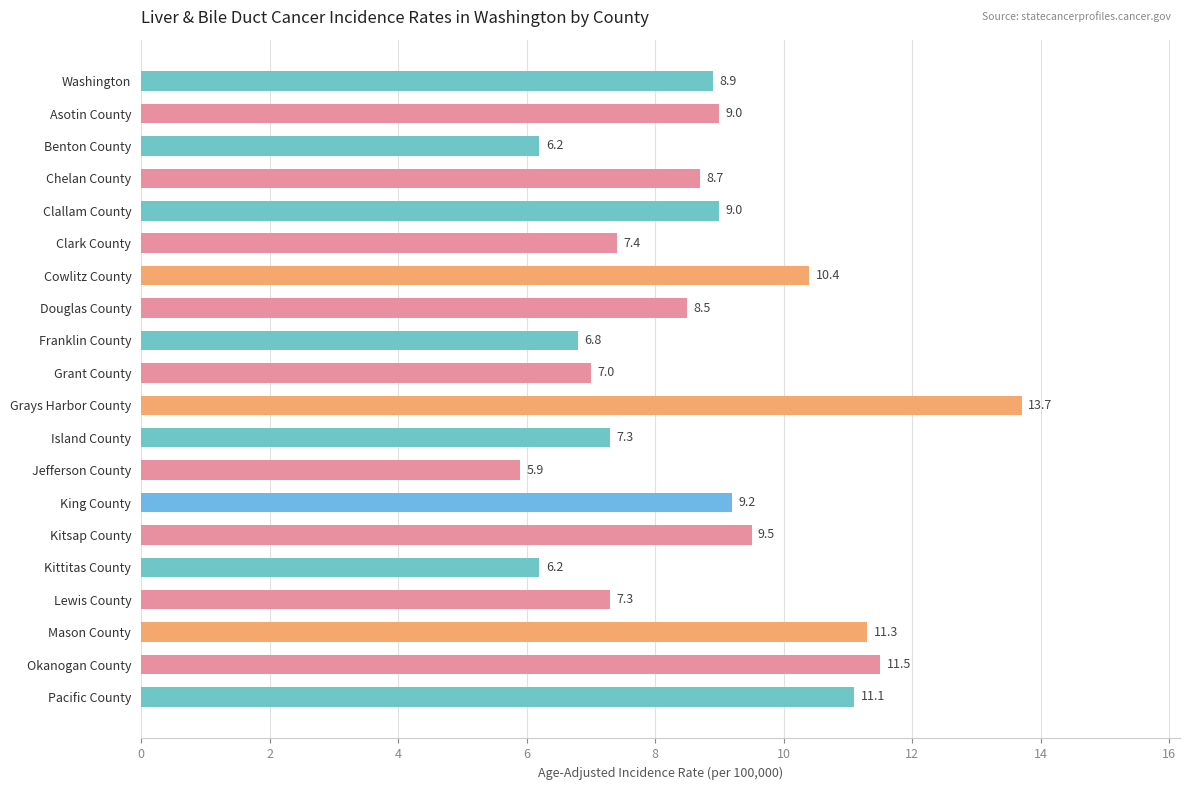

The value at Jefferson County is 2.8. True or false?

False